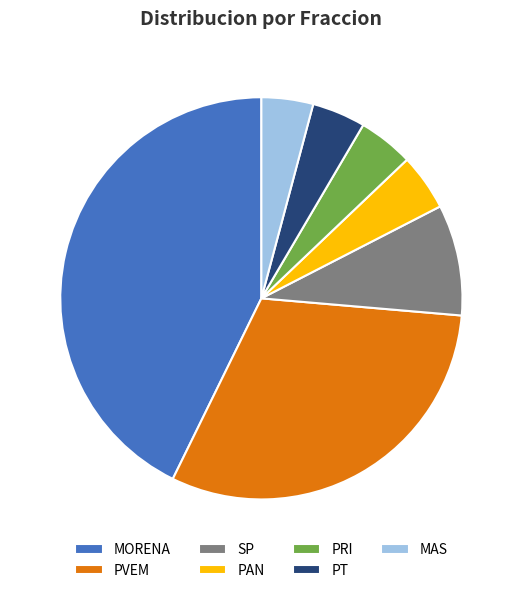

Count the number of slices in the pie.

7